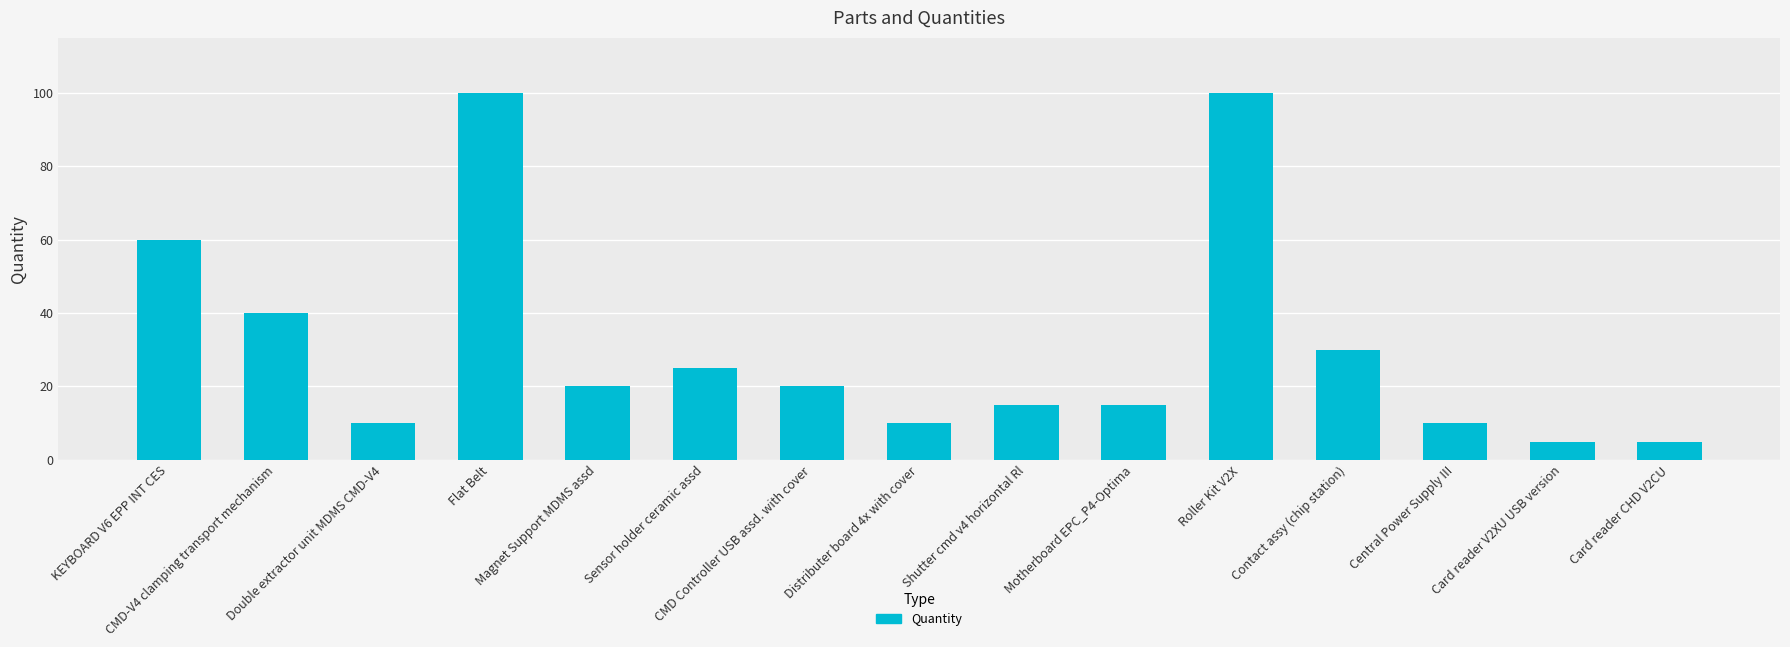

Reading left to right, list all the values displayed in this chart.

KEYBOARD V6 EPP INT CES=60	CMD-V4 clamping transport mechanism=40	Double extractor unit MDMS CMD-V4=10	Flat Belt=100	Magnet Support MDMS assd=20	Sensor holder ceramic assd=25	CMD Controller USB assd. with cover=20	Distributer board 4x with cover=10	Shutter cmd v4 horizontal Rl=15	Motherboard EPC_P4-Optima=15	Roller Kit V2X=100	Contact assy (chip station)=30	Central Power Supply III=10	Card reader V2XU USB version=5	Card reader CHD V2CU=5